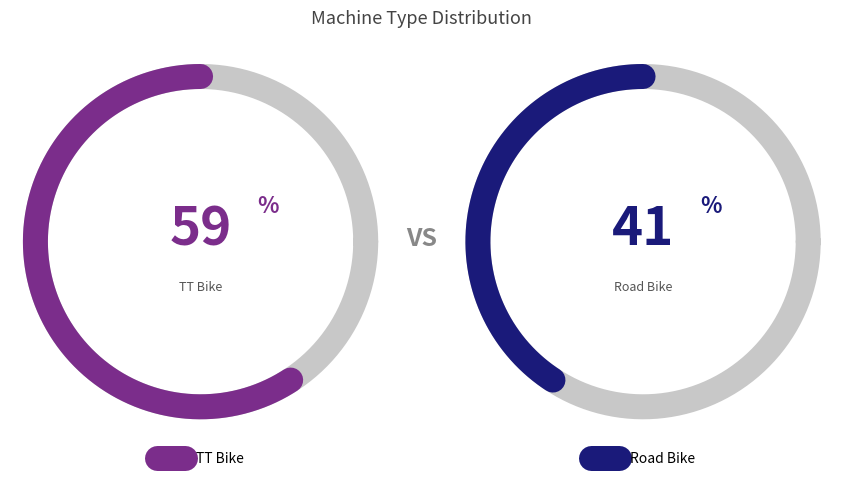

True or false: Road Bike accounts for 30% of the total.

False